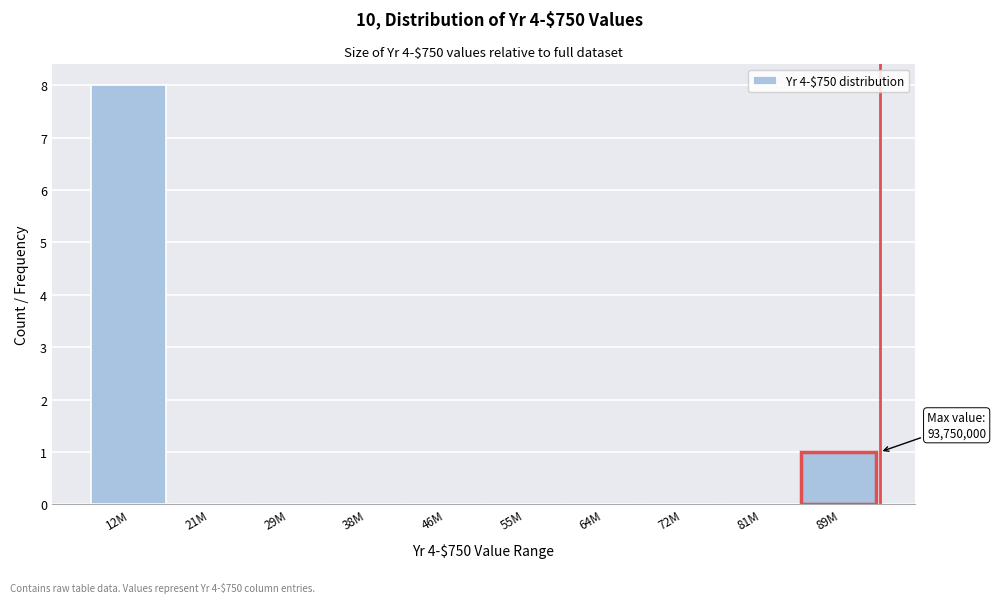

Reading left to right, extract all data points from this chart.

12M=8	21M=0	29M=0	38M=0	46M=0	55M=0	64M=0	72M=0	81M=0	89M=1